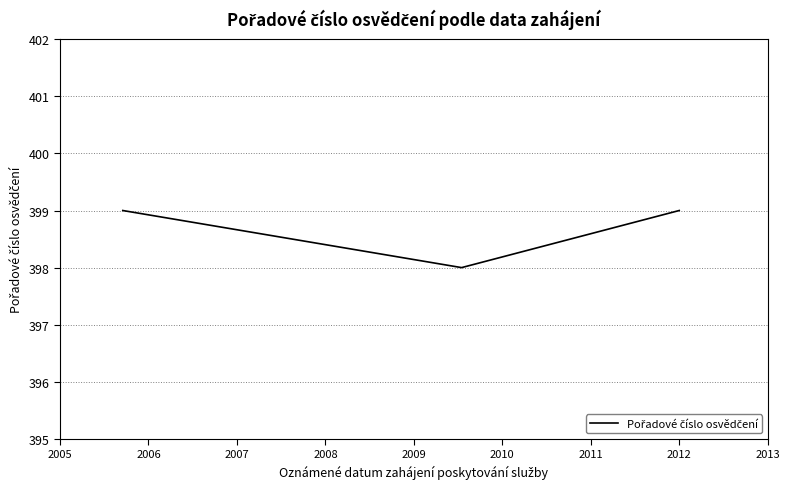

What is the maximum value shown in the chart?

399